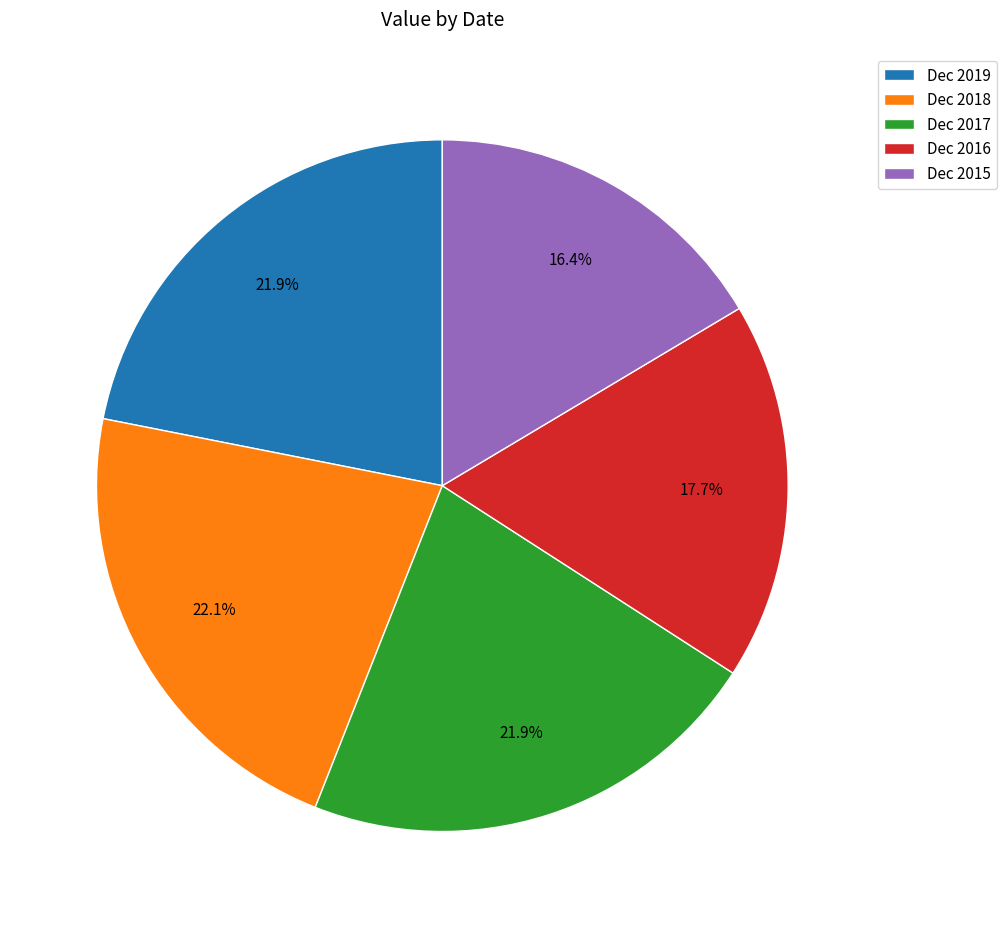

The Dec 2019 slice represents 9% of the pie. True or false?

False